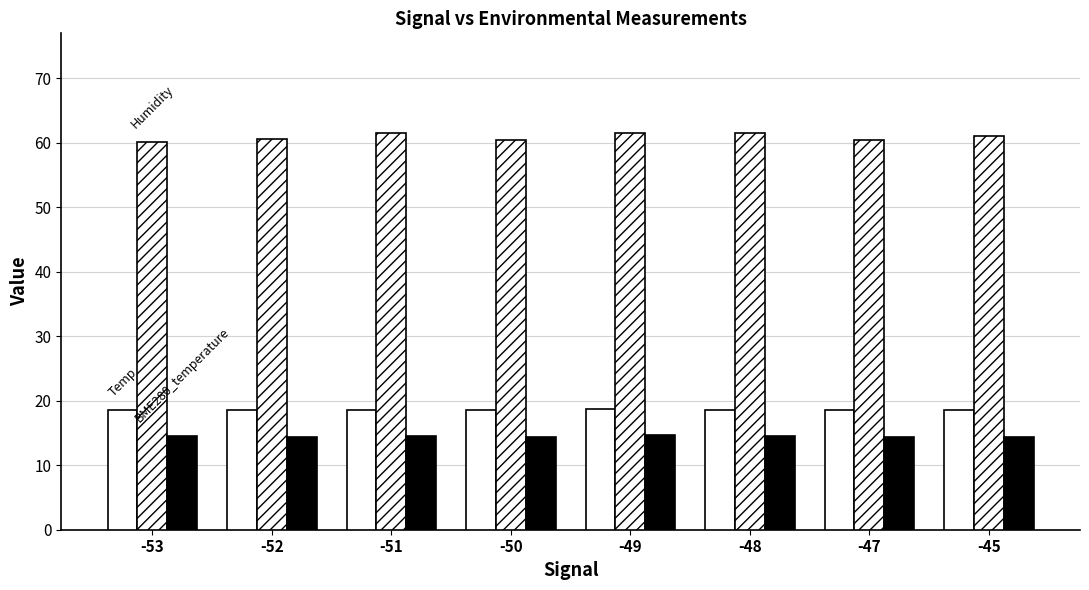

Is it true that Humidity equals 60.4 at -47?

True